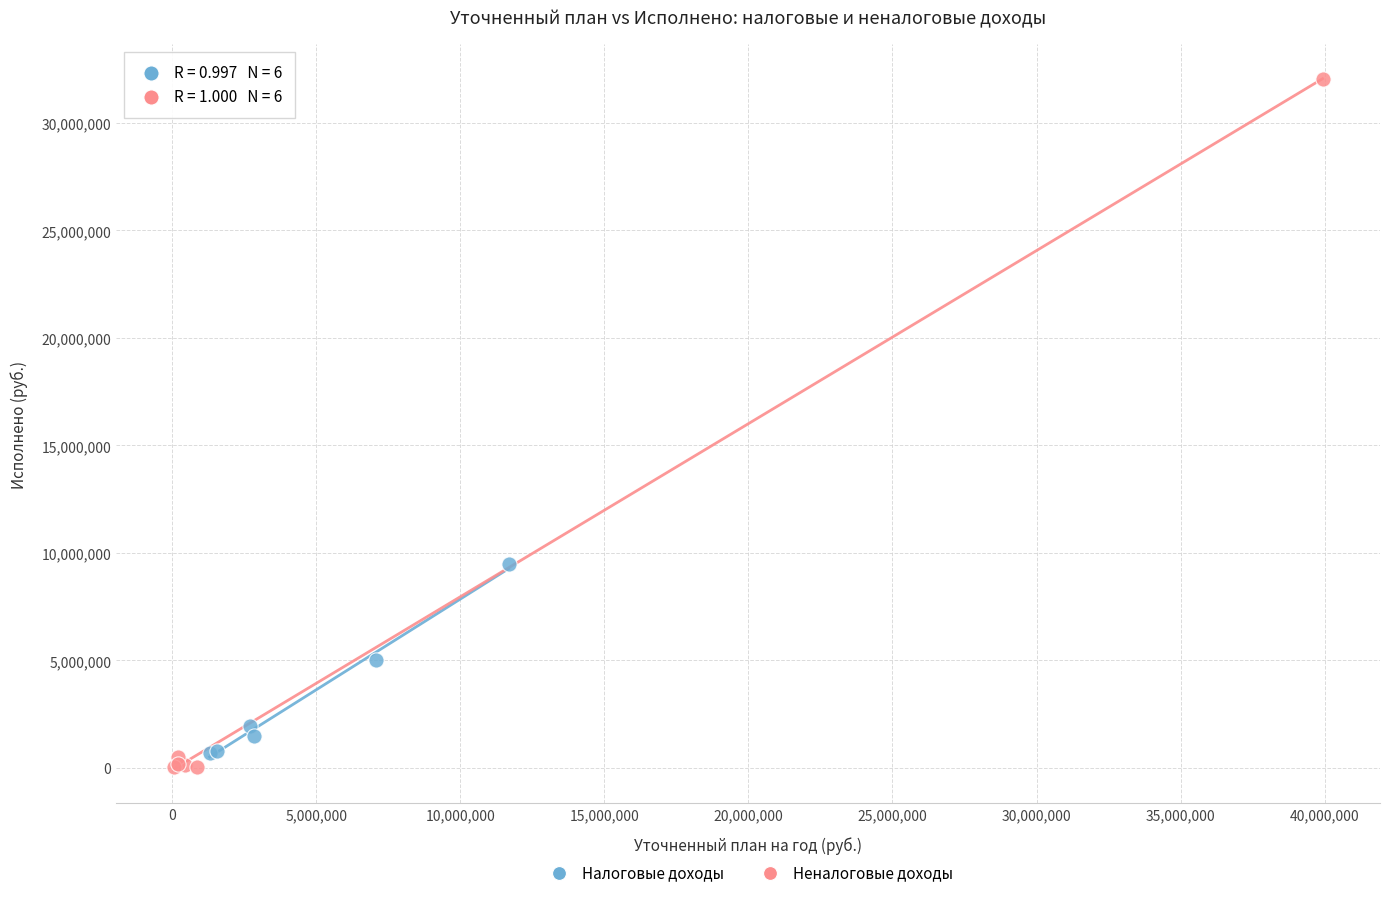

Which series has the largest Y range (max minus min)?

Неналоговые доходы